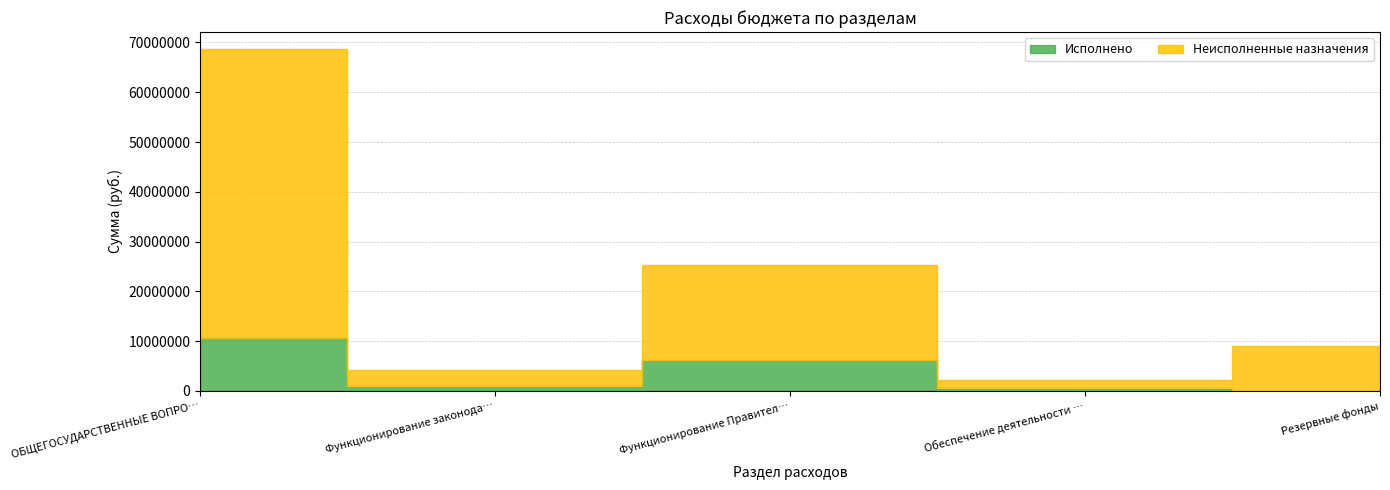

Is it true that Исполнено equals 3213877 at ОБЩЕГОСУДАРСТВЕННЫЕ ВОПРО…?

False